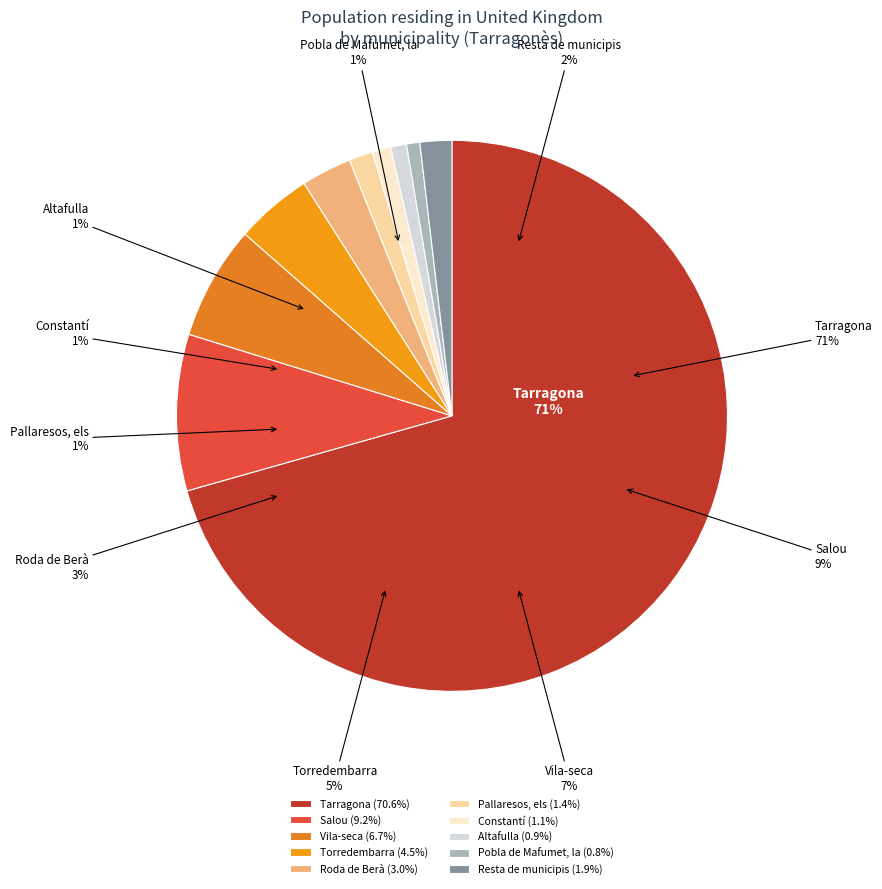

Is it true that Roda de Berà is 13% of the pie?

False